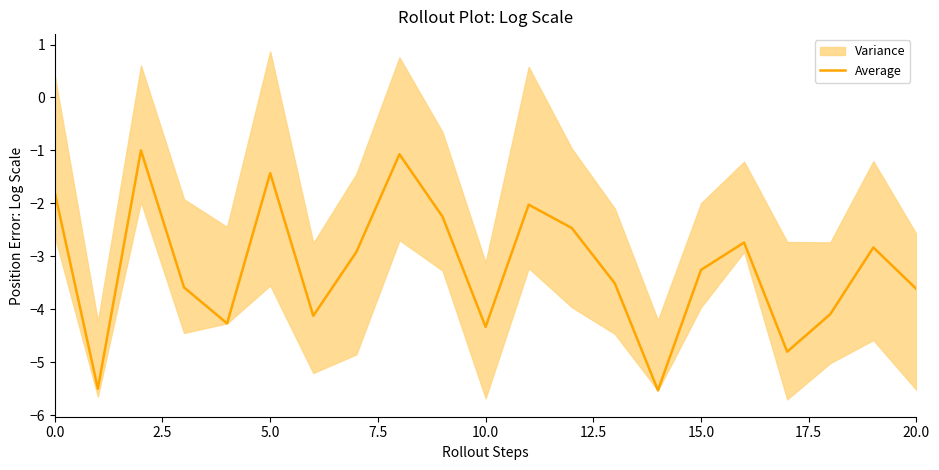

The chart shows a value of -7.7 at 17. True or false?

False